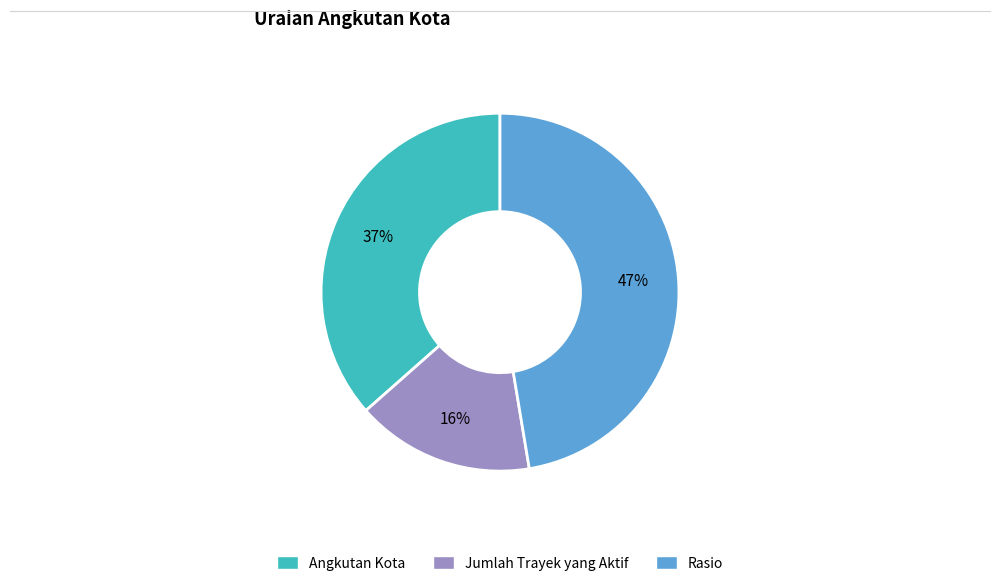

How many segments does this pie chart have?

3